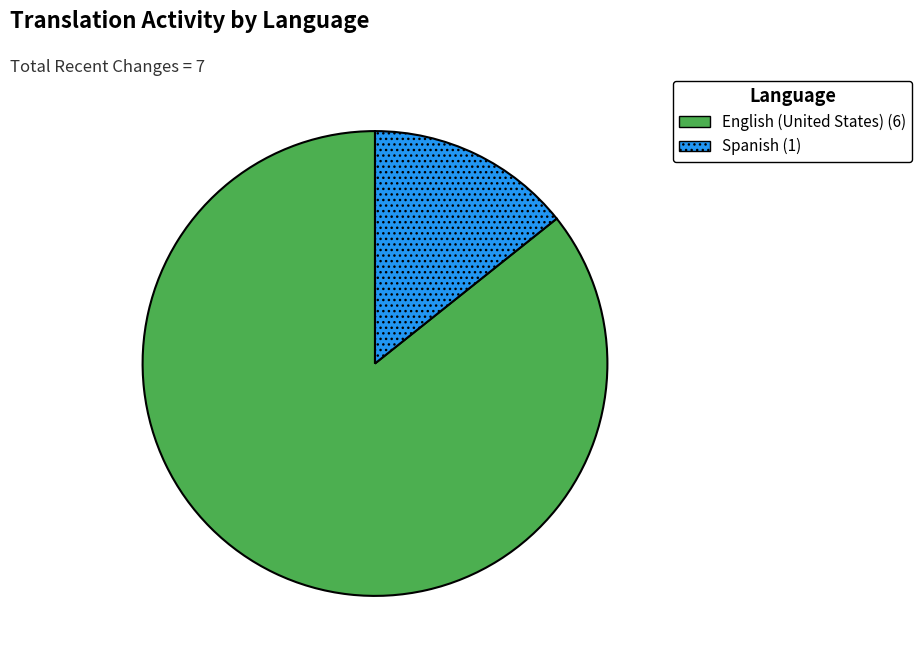

Does any single category account for the majority?

Yes